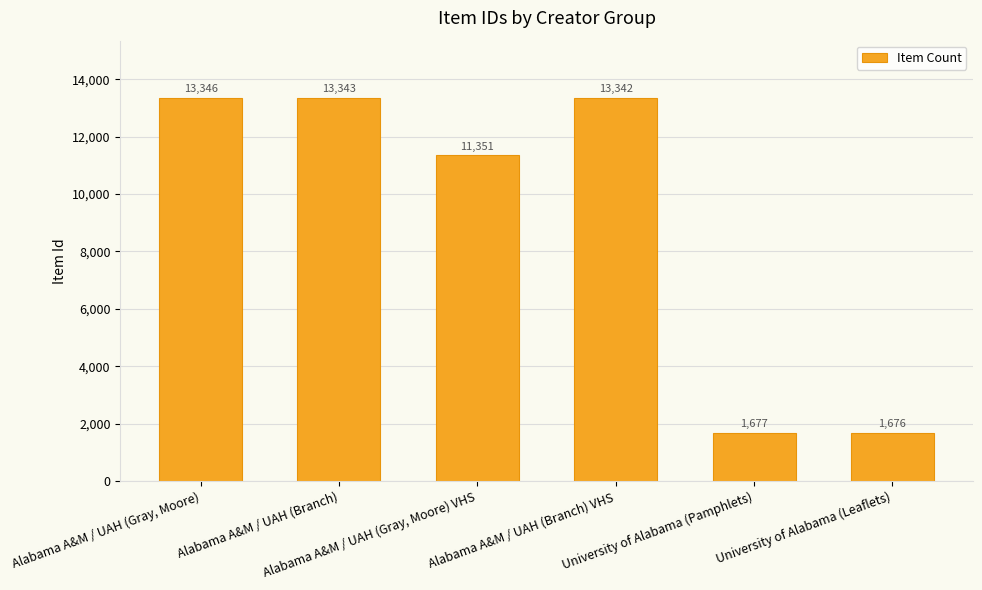

What is the ratio of the value at Alabama A&M / UAH (Gray, Moore) to the value at Alabama A&M / UAH (Gray, Moore) VHS?

1.2